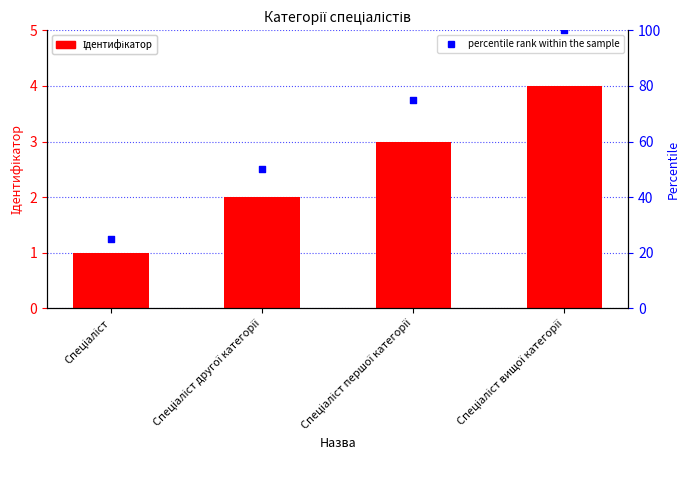

Is the value of percentile rank within the sample at Спеціаліст першої категорії greater than the value of Ідентифікатор at Спеціаліст вищої категорії?

Yes